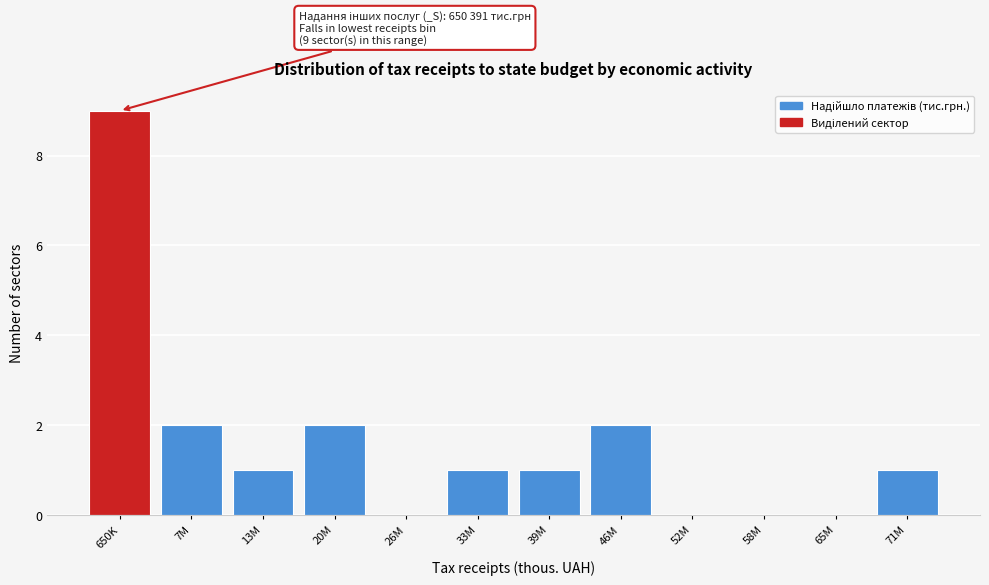

Reading left to right, list all the values displayed in this chart.

650K=9	7M=2	13M=1	20M=2	26M=0	33M=1	39M=1	46M=2	52M=0	58M=0	65M=0	71M=1